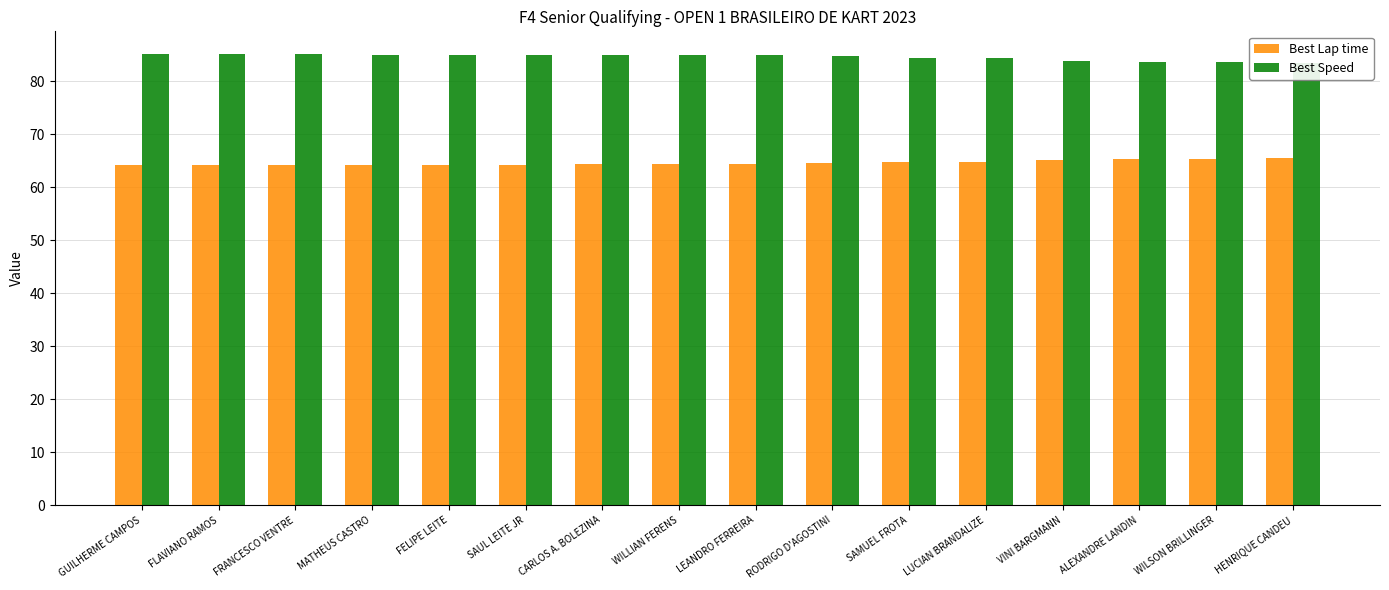

How many data points in Best Speed are above 84?

12